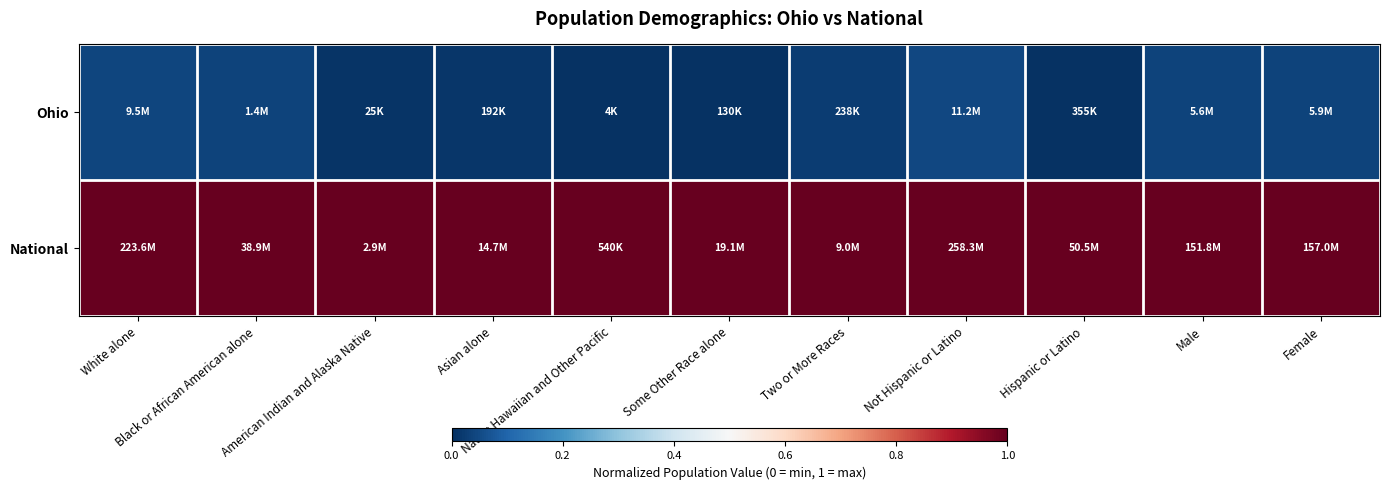

How many distinct data groups are displayed?

2